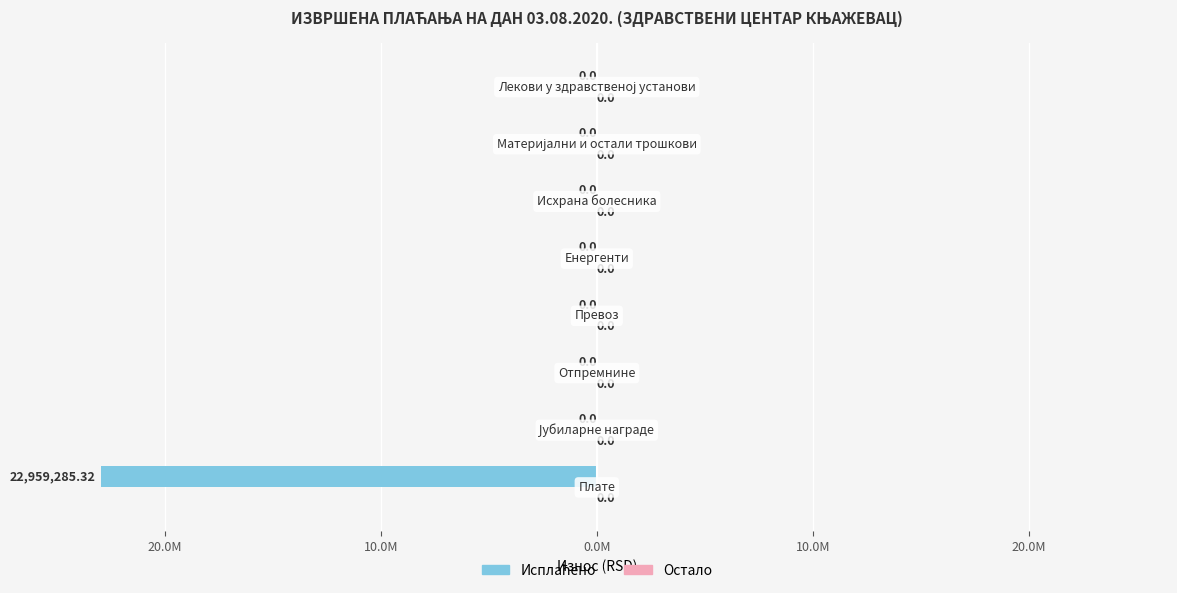

Are the bars horizontal?

Yes